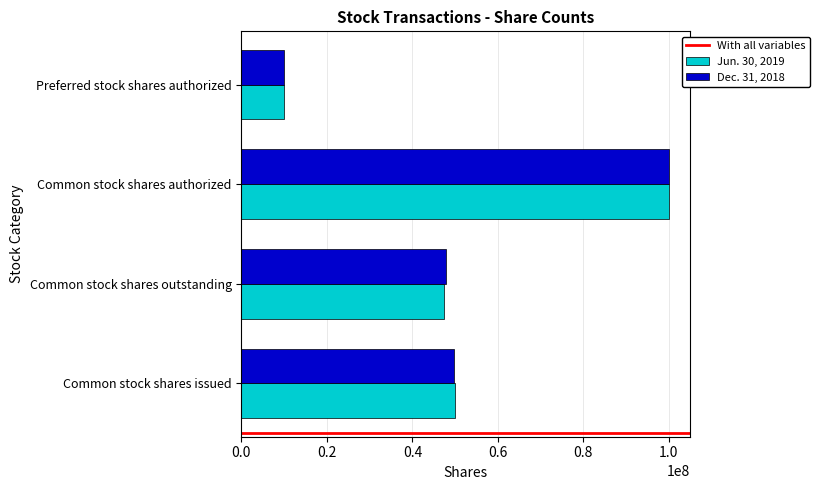

What is the maximum value shown in the chart?

100000000